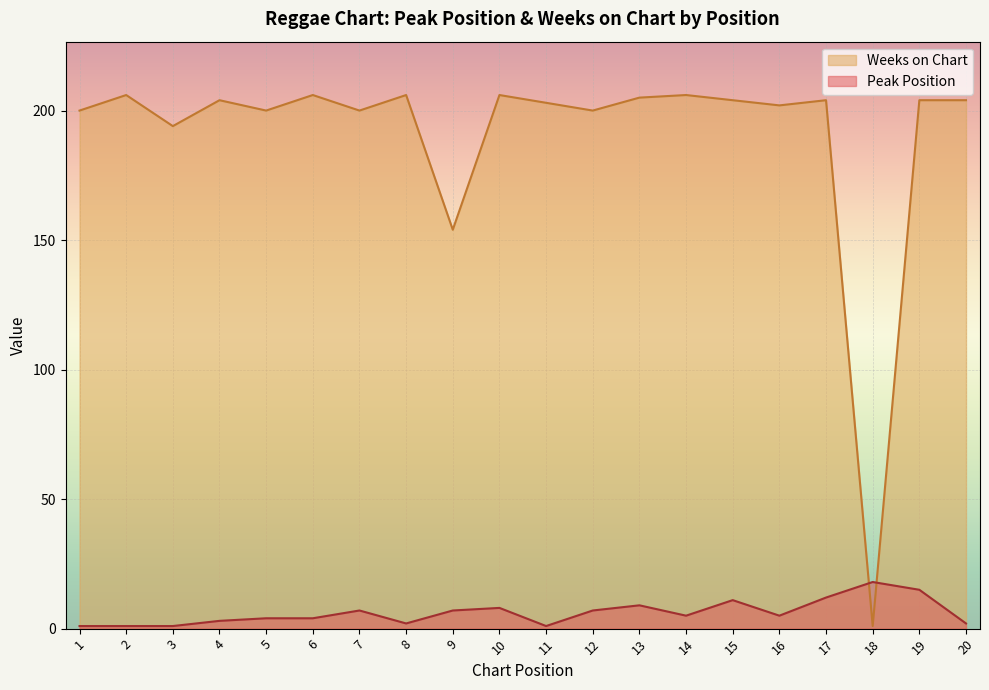

List the series in order of their peak value, highest first.

Weeks on Chart, Peak Position